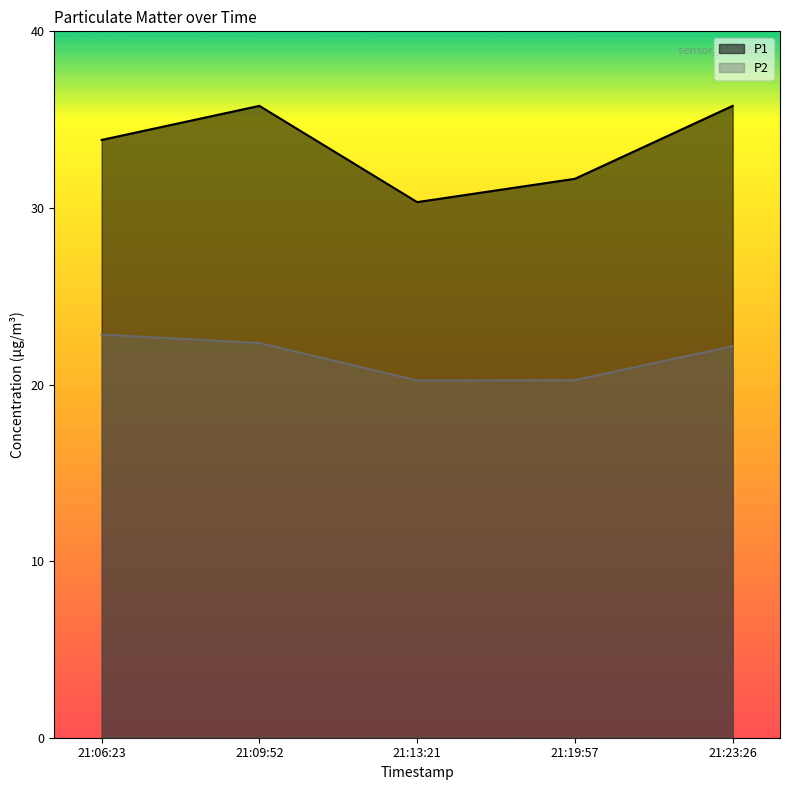

What is the label of the 1st point from the right?

21:23:26